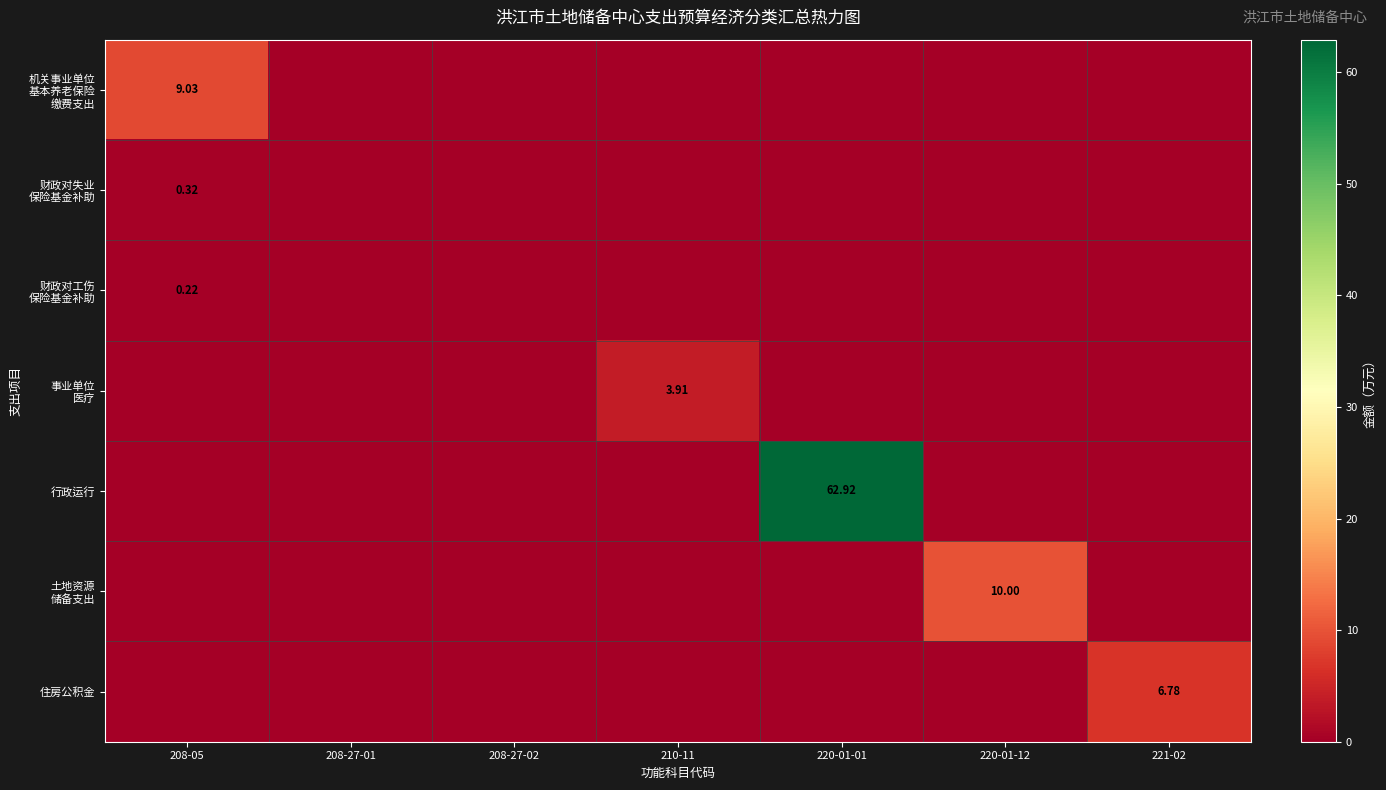

At 220-01-01, list the series in order from smallest to largest.

机关事业单位 基本养老保险 缴费支出, 财政对失业 保险基金补助, 财政对工伤 保险基金补助, 事业单位 医疗, 土地资源 储备支出, 住房公积金, 行政运行